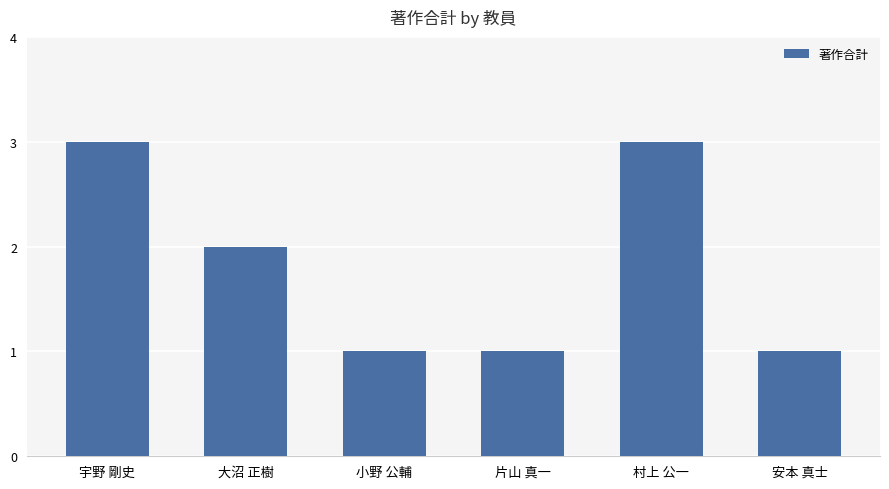

How many data points are less than 2?

3